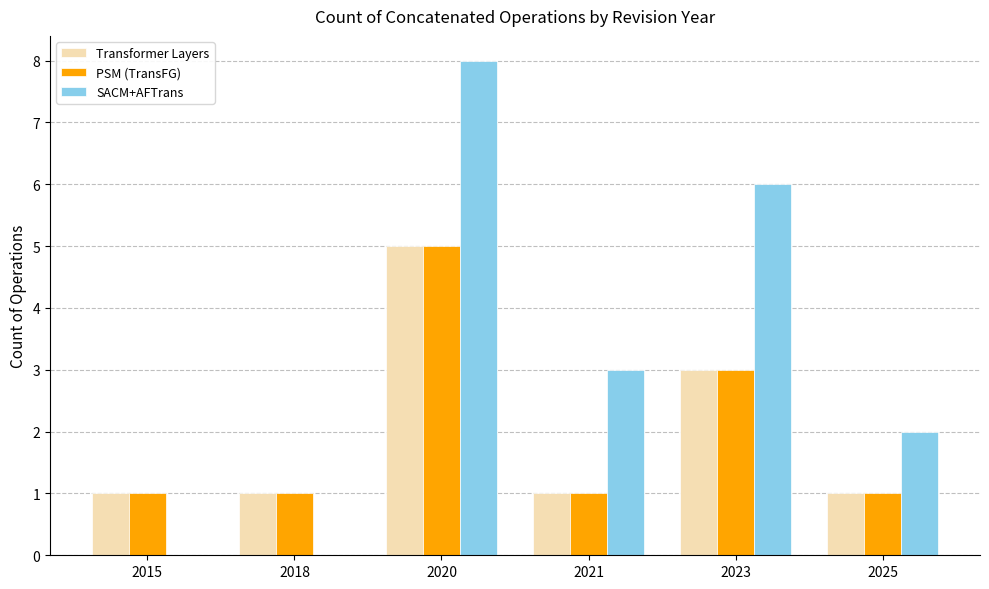

At which label does SACM+AFTrans reach its peak?

2020